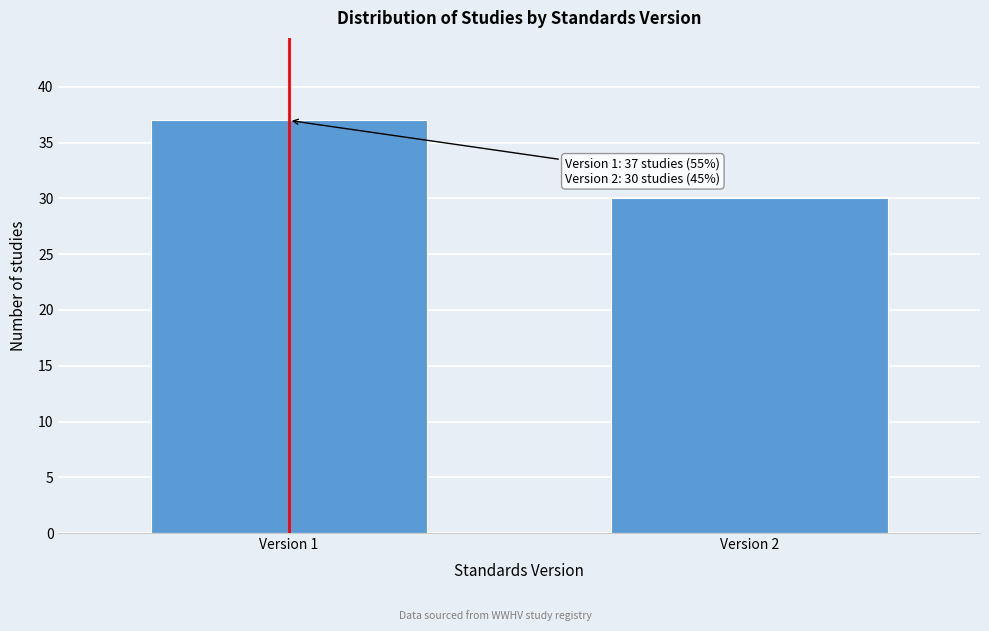

Reading left to right, transcribe all the data shown in this chart.

37	30